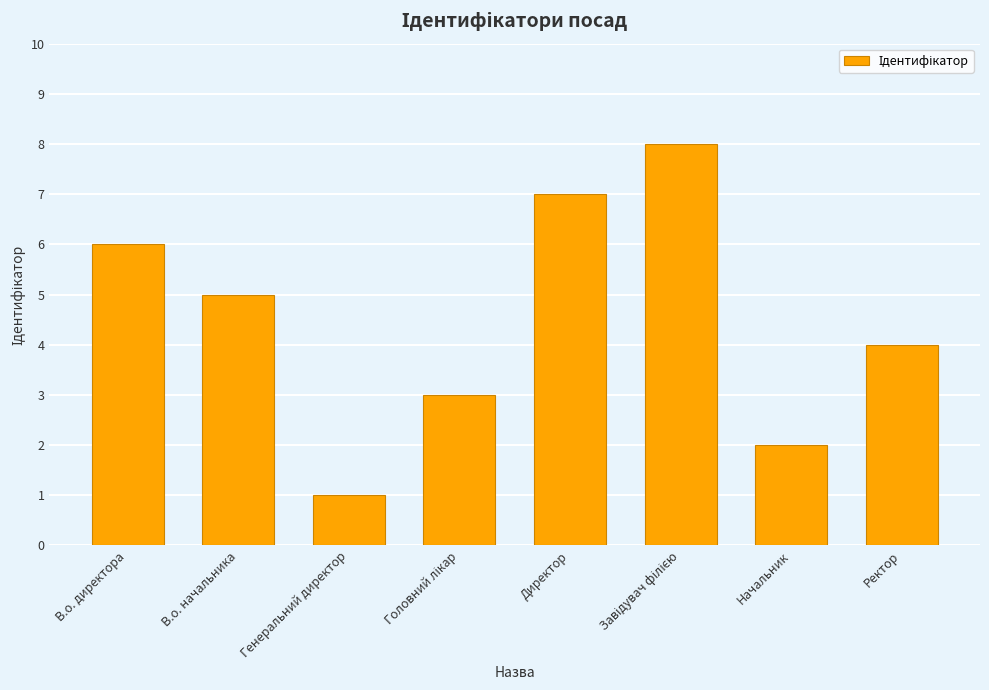

How many values are between 3 and 7?

5